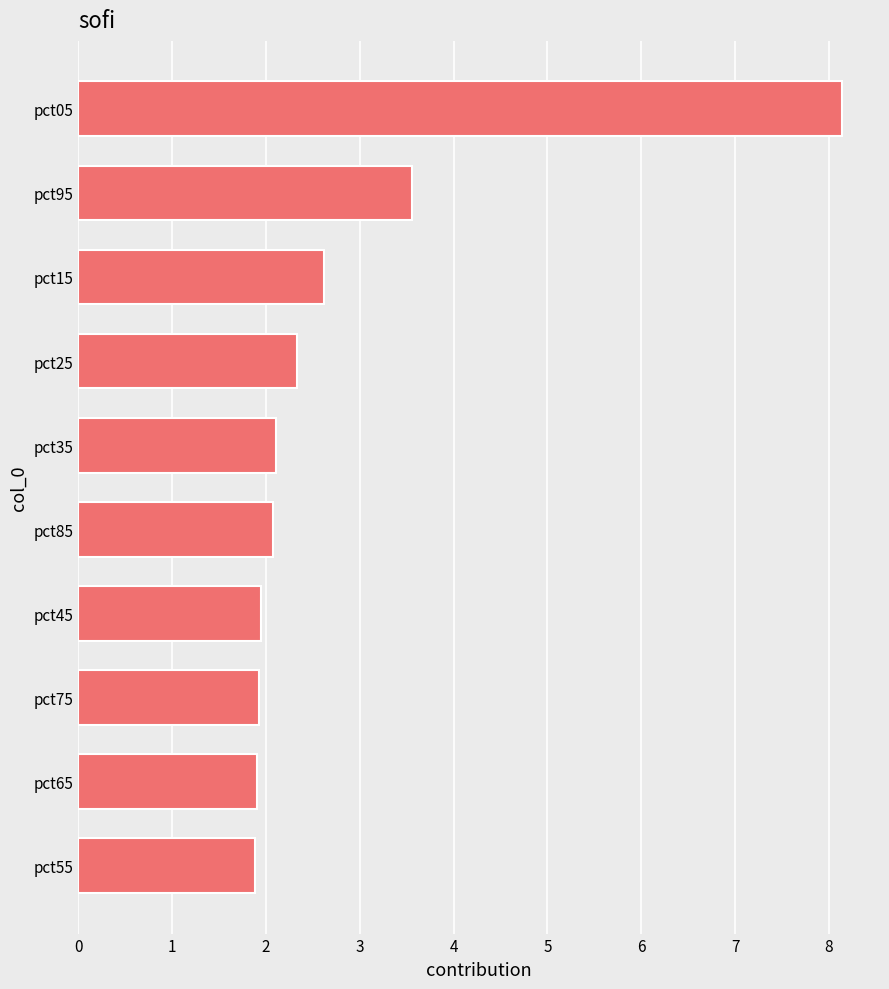

Which label corresponds to the largest value in the chart?

pct05